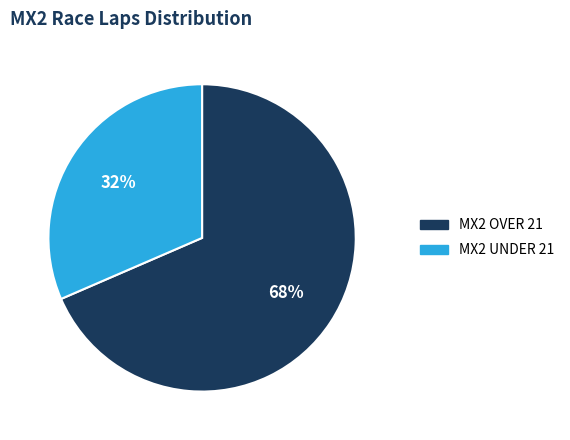

Which slice is the smallest?

MX2 UNDER 21